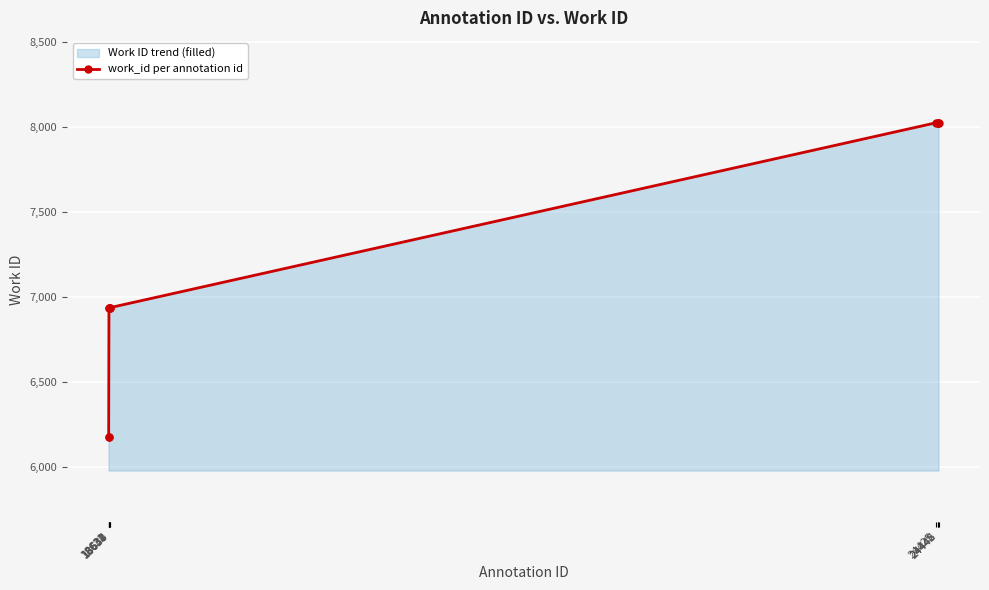

What is the difference between the values at 24442 and 18638?

1087